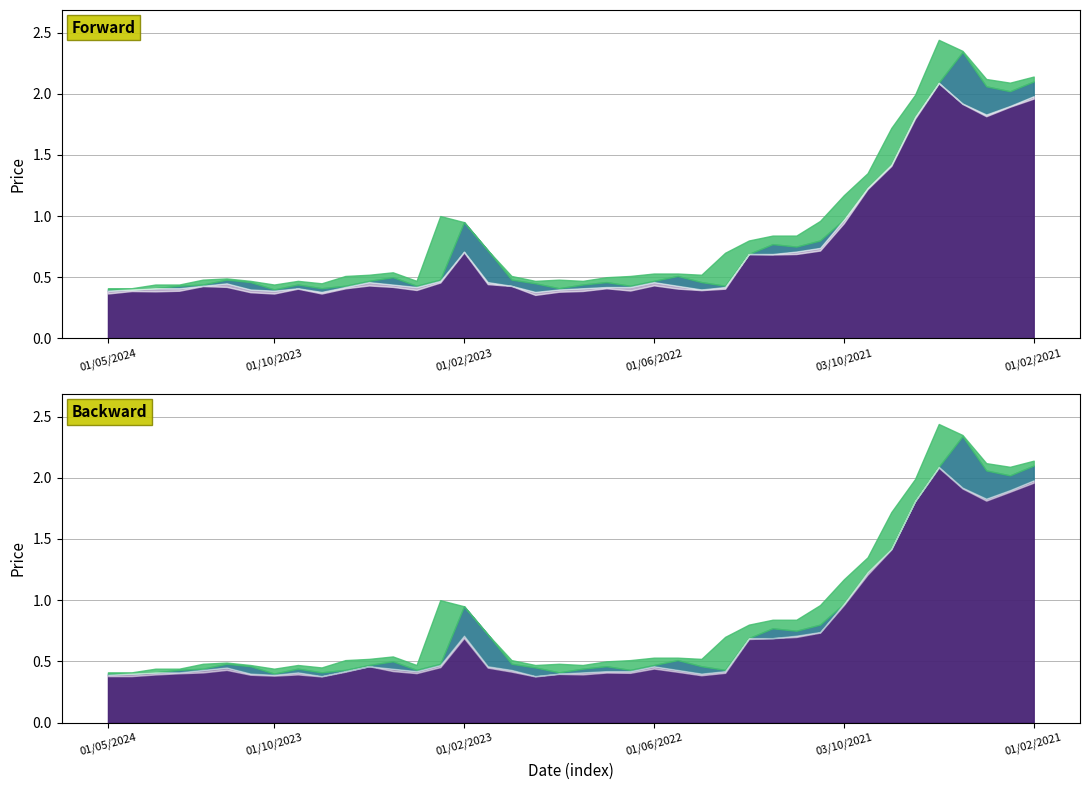

How many lines are shown in the chart?

3